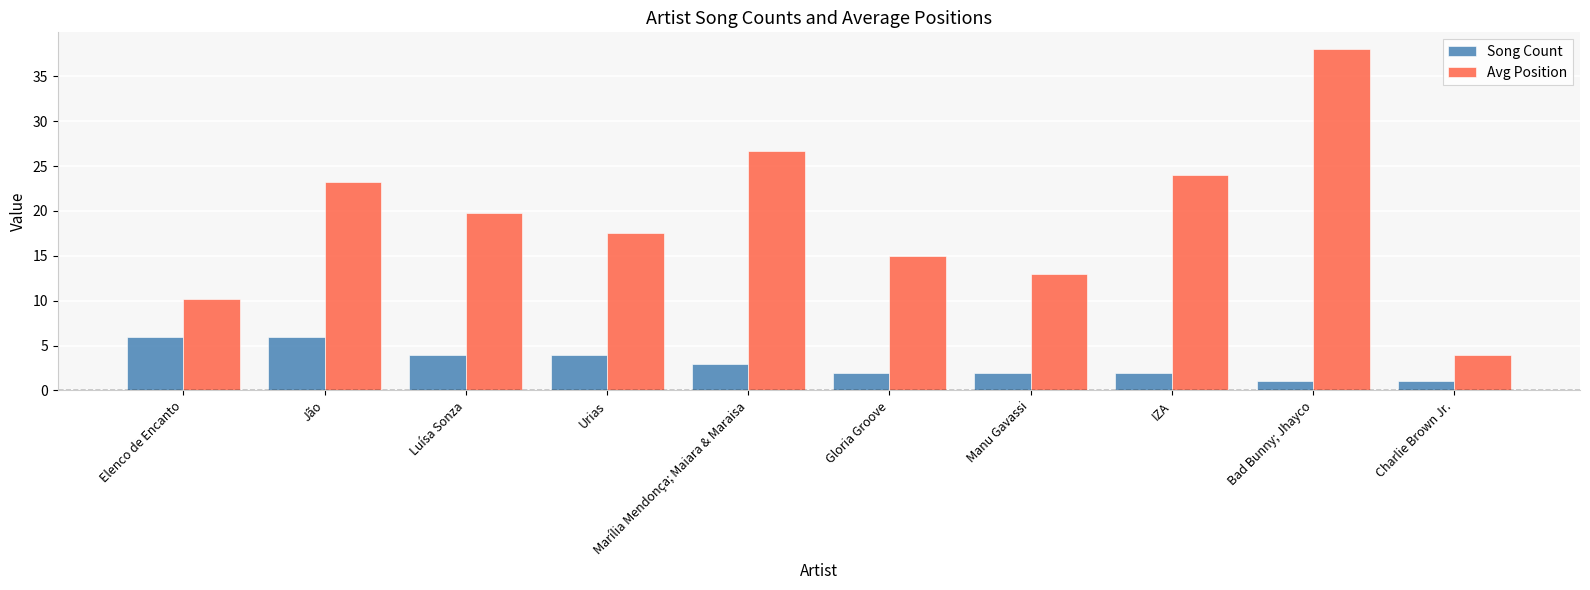

Is the value of Avg Position at Bad Bunny; Jhayco greater than the value of Song Count at Luísa Sonza?

Yes